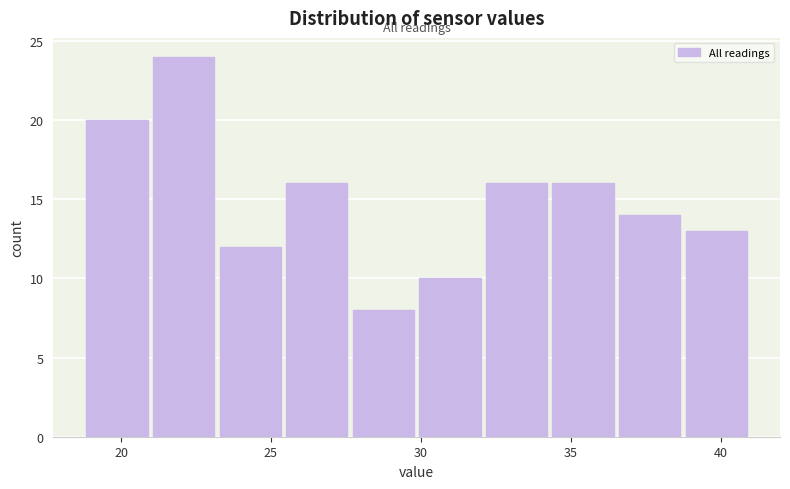

Reading left to right, list every bar in this chart as the range it spans on the x-axis followed by its height. Neither the bar edges nor the heights are printed on the chart, so give them approximately, as read against the axes.

19.0 to 21.0: 20
21.0 to 23.0: 24
23.0 to 25.5: 12
25.5 to 27.5: 16
27.5 to 30.0: 8
30.0 to 32.0: 10
32.0 to 34.5: 16
34.5 to 36.5: 16
36.5 to 38.5: 14
38.5 to 41.0: 13